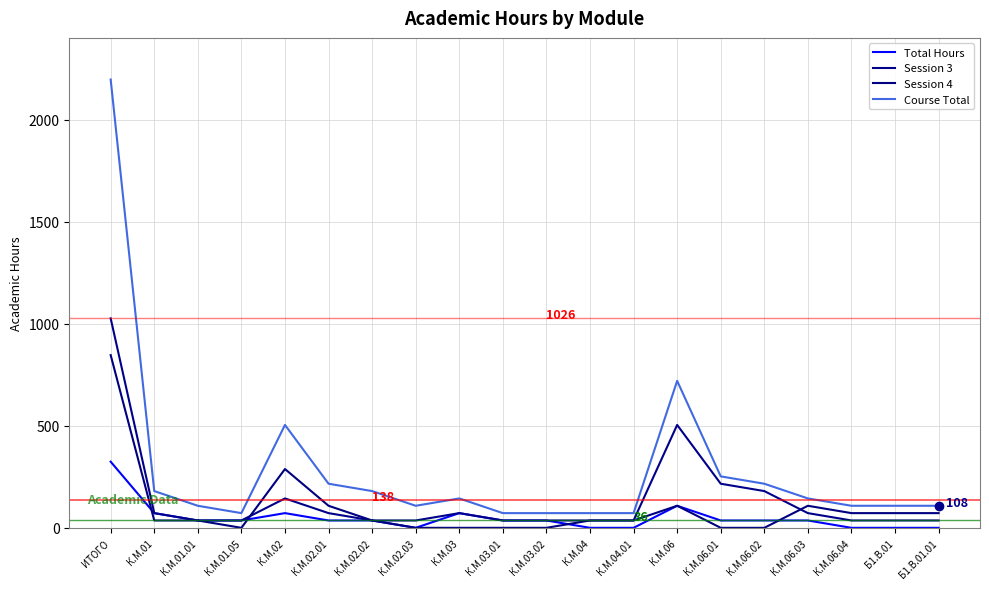

What value does the Total Hours series have at К.М.01, to the nearest 10?

70